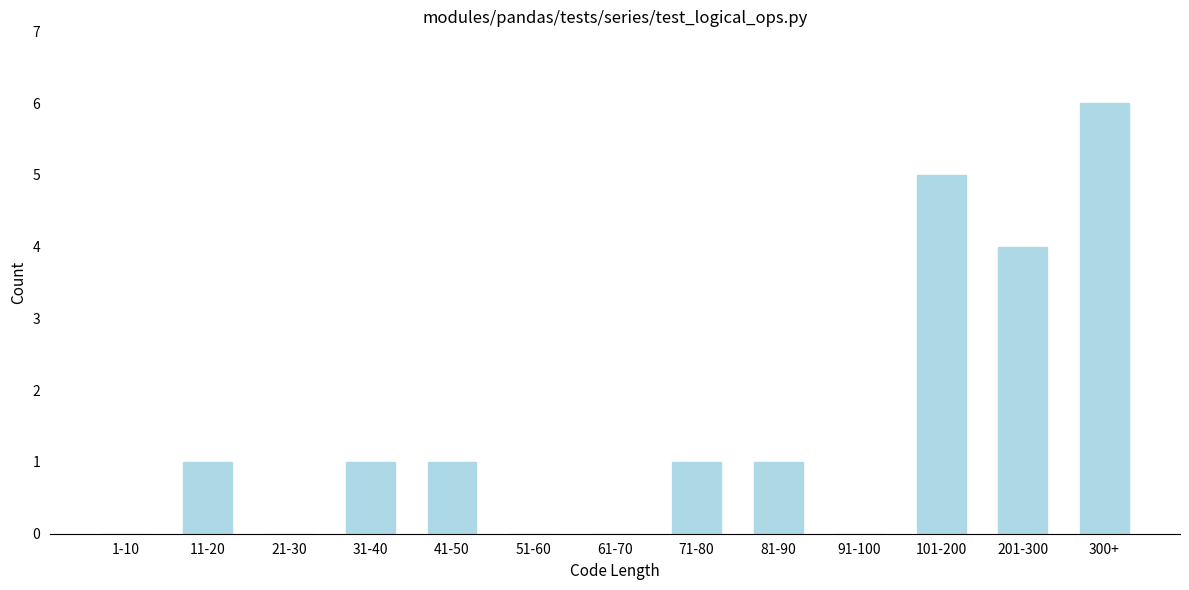

Reading right to left, transcribe all the data shown in this chart.

300+=6	201-300=4	101-200=5	91-100=0	81-90=1	71-80=1	61-70=0	51-60=0	41-50=1	31-40=1	21-30=0	11-20=1	1-10=0